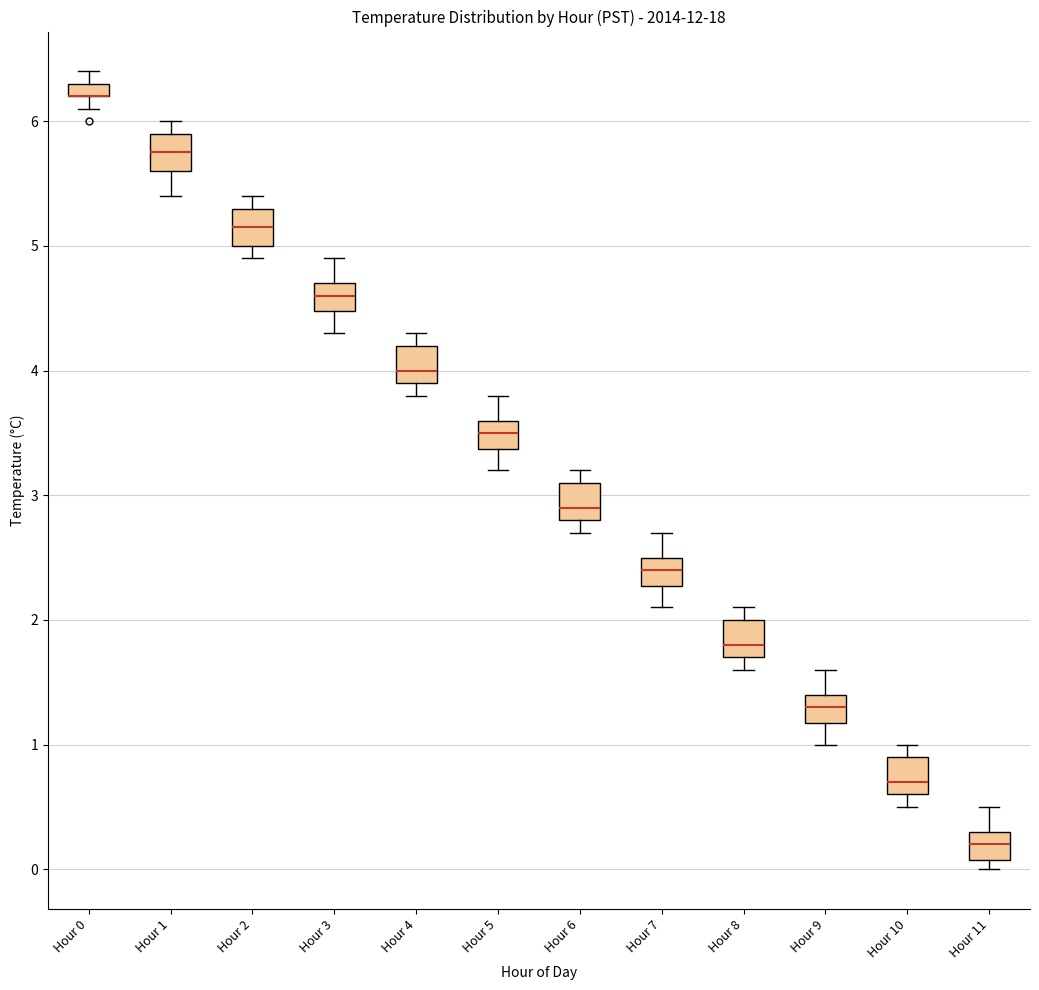

Where does the lower whisker of the box for Hour 4 end on the y-axis? The values are not printed on the chart, so give them approximately, as read against the axis.

3.8